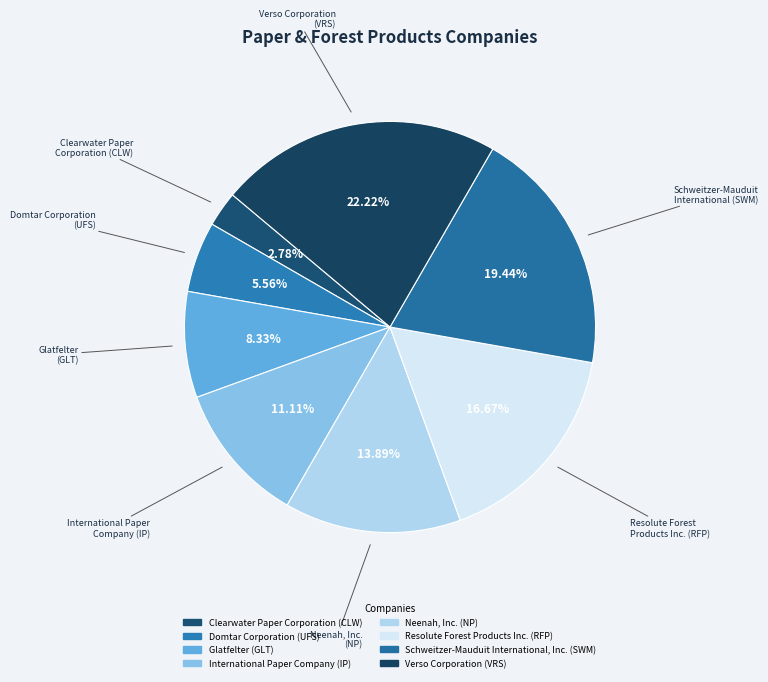

How many slices are in this pie chart?

8